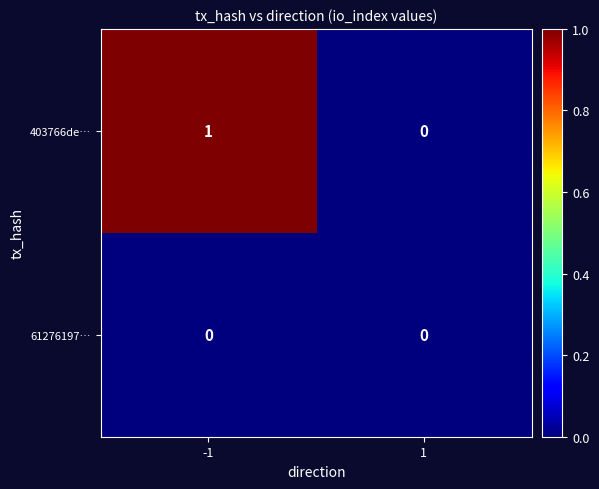

Which series has the largest range (max minus min)?

403766de…